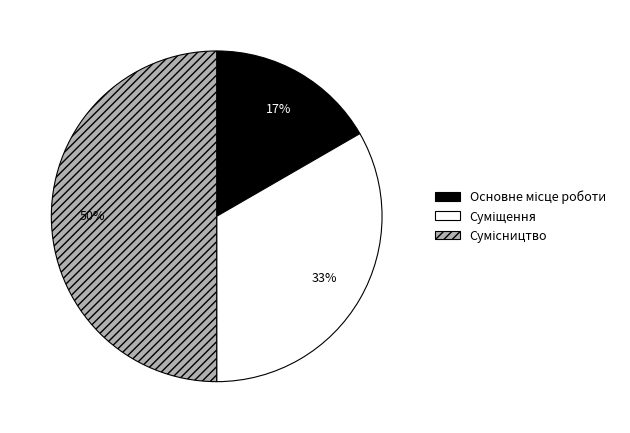

To the nearest percent, what is the average slice percentage?

33%